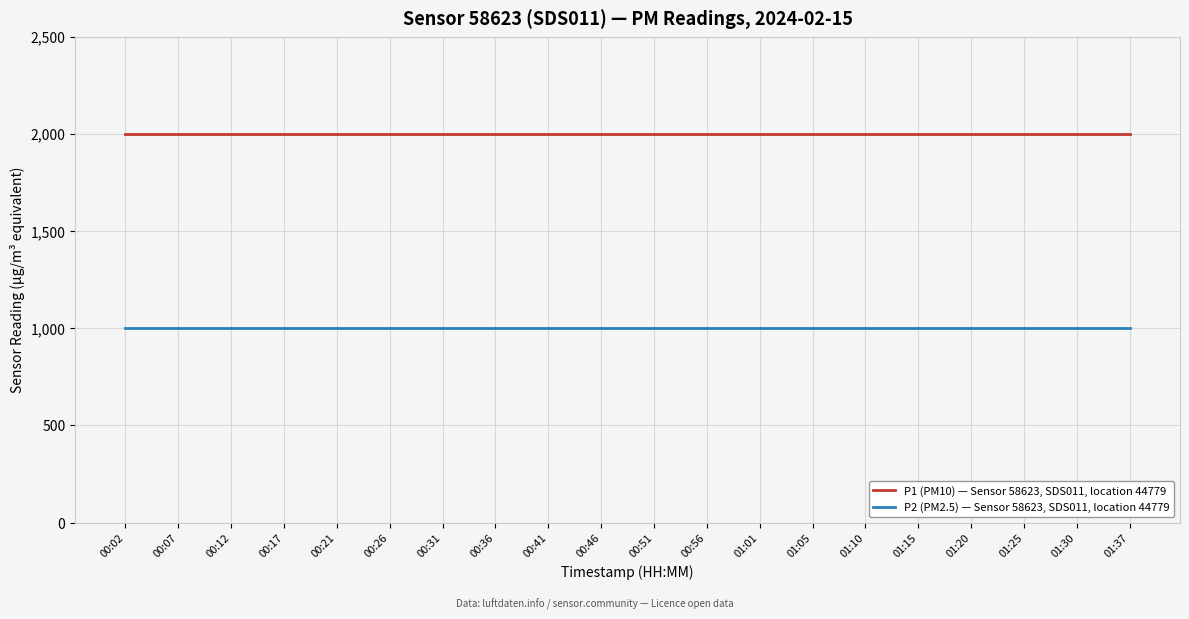

Reading left to right, extract all data points from this chart.

P1 (PM10) — Sensor 58623, SDS011, location 44779: 00:02=1999.9	00:07=1999.9	00:12=1999.9	00:17=1999.9	00:21=1999.9	00:26=1999.9	00:31=1999.9	00:36=1999.9	00:41=1999.9	00:46=1999.9	00:51=1999.9	00:56=1999.9	01:01=1999.9	01:05=1999.9	01:10=1999.9	01:15=1999.9	01:20=1999.9	01:25=1999.9	01:30=1999.9	01:37=1999.9
P2 (PM2.5) — Sensor 58623, SDS011, location 44779: 00:02=999.9	00:07=999.9	00:12=999.9	00:17=999.9	00:21=999.9	00:26=999.9	00:31=999.9	00:36=999.9	00:41=999.9	00:46=999.9	00:51=999.9	00:56=999.9	01:01=999.9	01:05=999.9	01:10=999.9	01:15=999.9	01:20=999.9	01:25=999.9	01:30=999.9	01:37=999.9